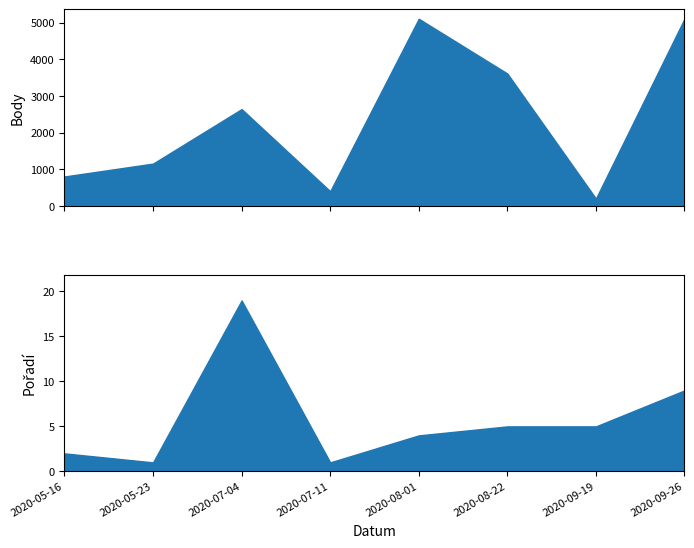

At which label does Pořadí reach its peak?

2020-07-04